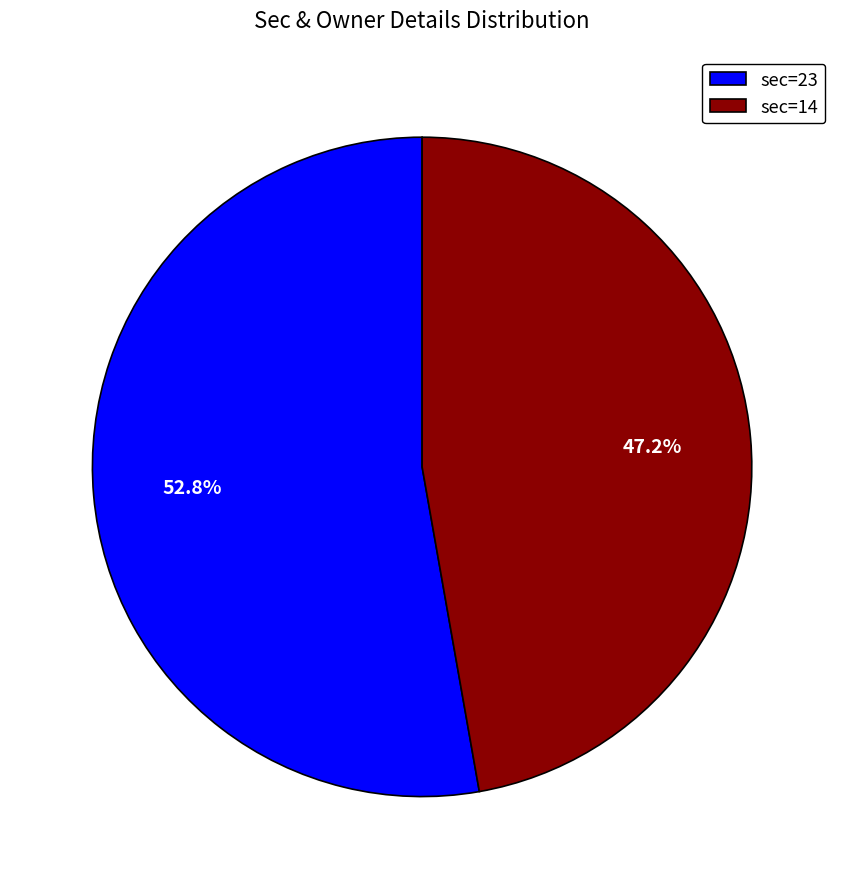

Is there any slice that represents more than half of the pie?

Yes